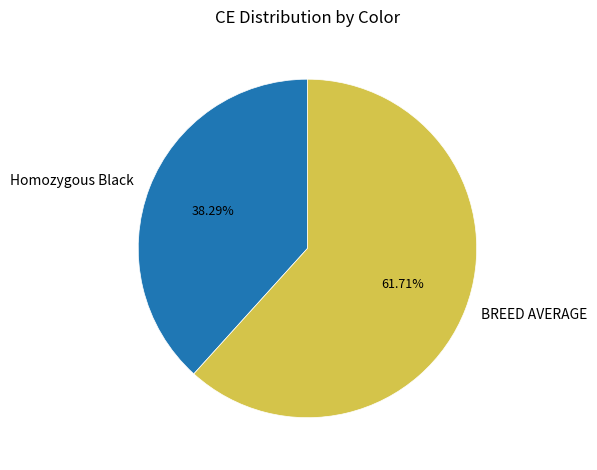

How much of the chart is everything except BREED AVERAGE?

38.3%